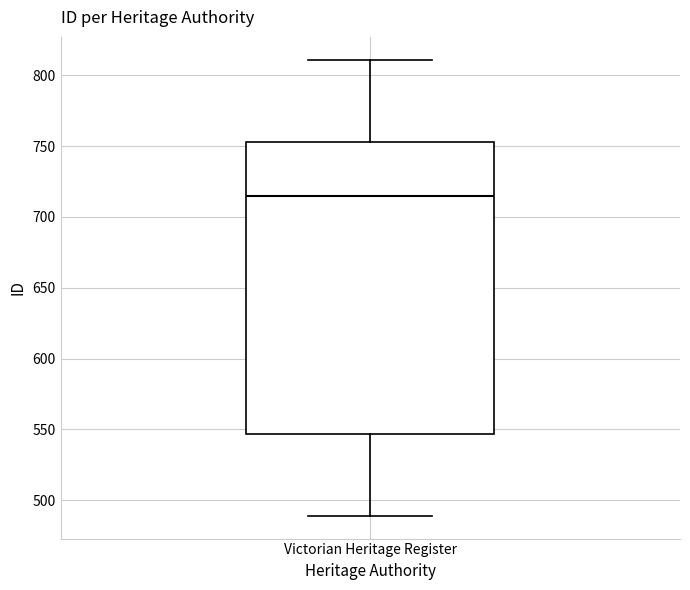

Read this box plot against the y-axis: the position of the median line, the range covered by the box, and the ends of both whiskers. The values are not printed on the chart, so give them approximately, as read against the axis.

median 715, box 545 to 755, whiskers 490 to 810